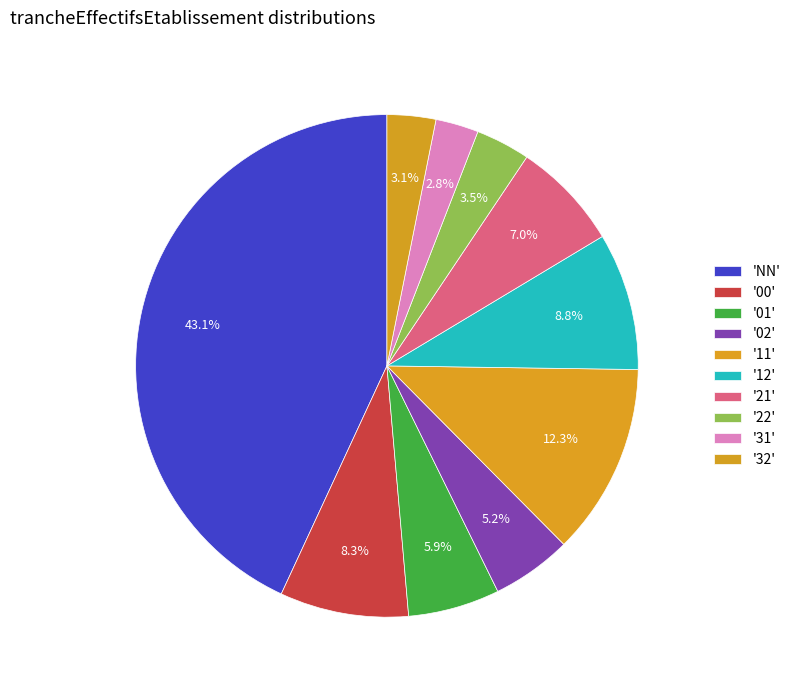

How many segments does this pie chart have?

10